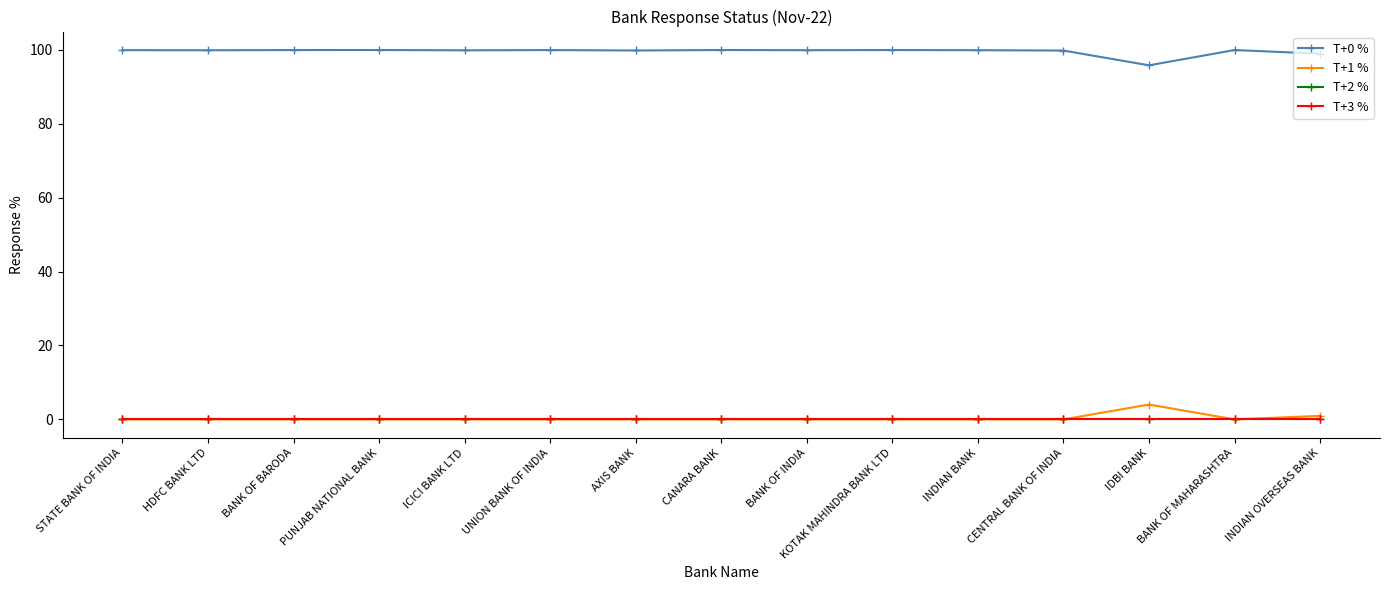

Does the chart have visible grid lines?

No